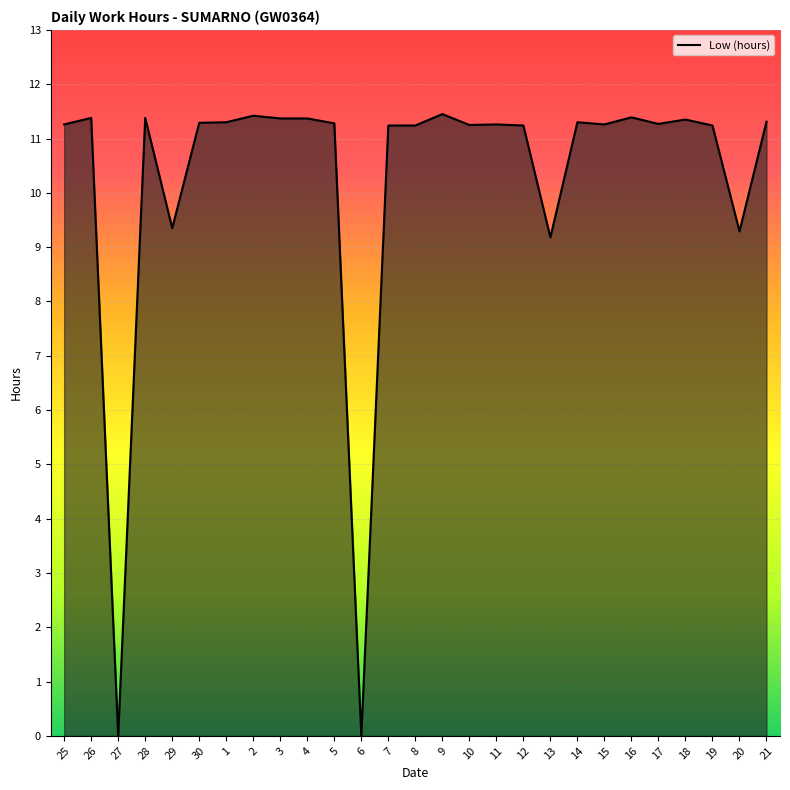

How many series are shown in this chart?

1